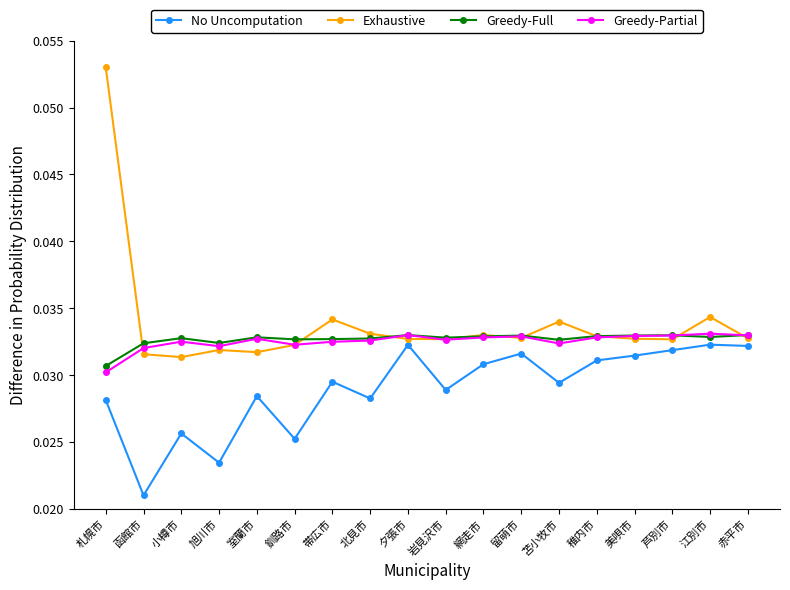

What are all the series names shown in the legend?

No Uncomputation, Exhaustive, Greedy-Full, Greedy-Partial